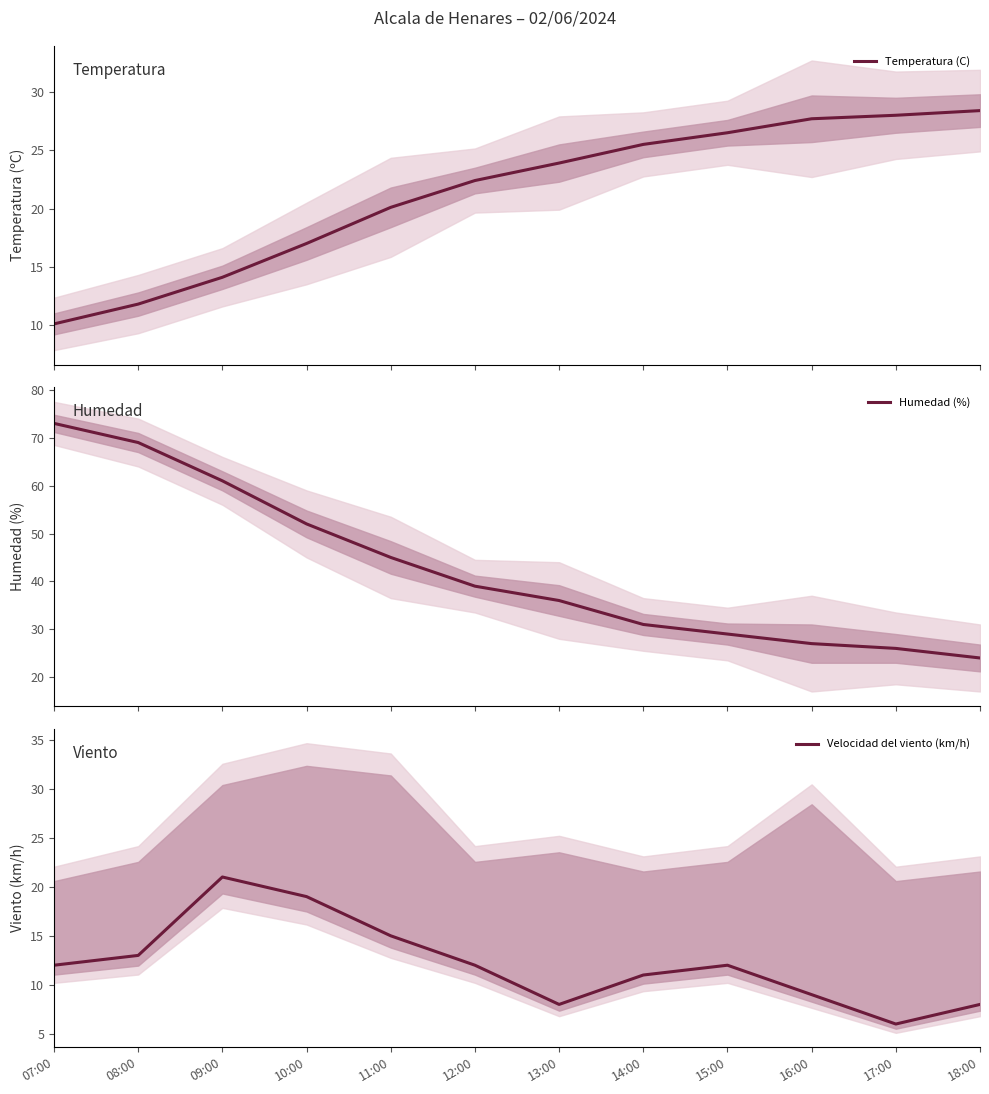

At which category does Velocidad del viento (km/h) reach its first local valley?

13:00